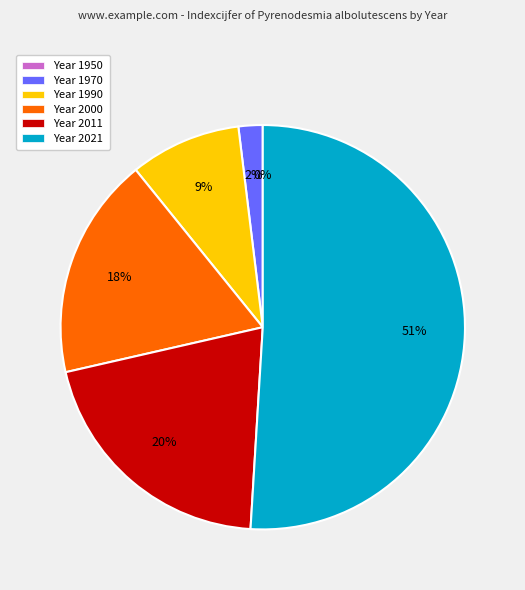

Which category accounts for the majority?

2021